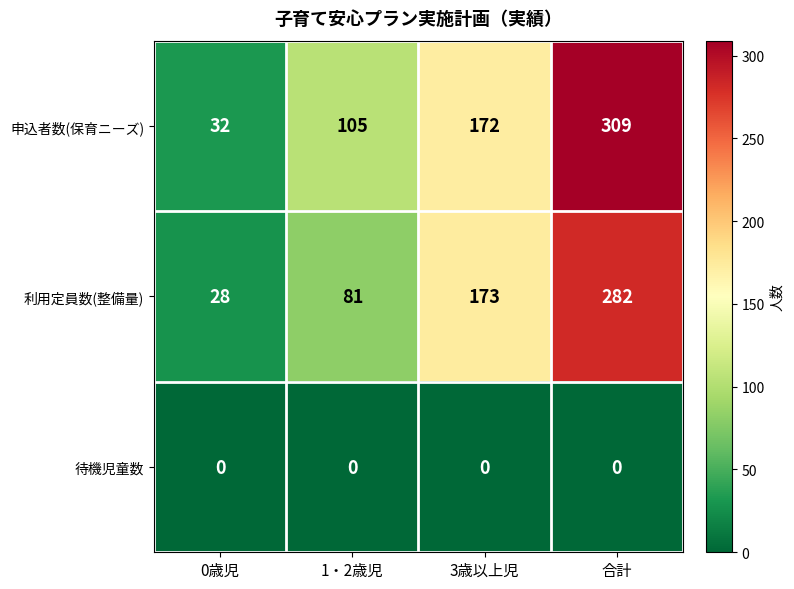

Reading left to right, list all the values displayed in this chart.

申込者数(保育ニーズ): 32	105	172	309
利用定員数(整備量): 28	81	173	282
待機児童数: 0	0	0	0